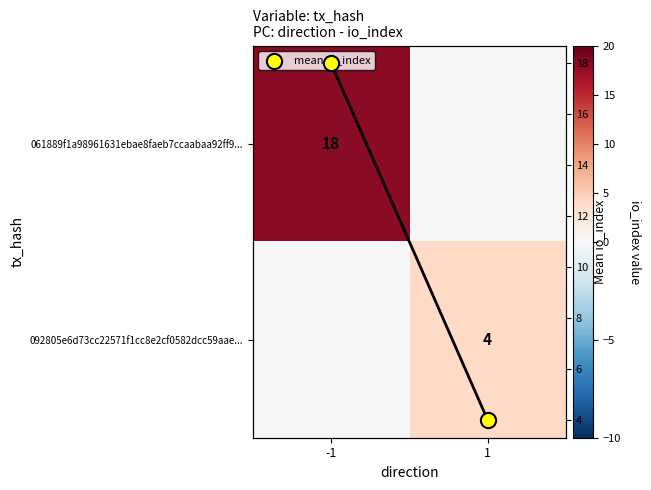

Is it true that 092805e6d73cc22571f1cc8e2cf0582dcc59aae... equals 4 at 1?

True